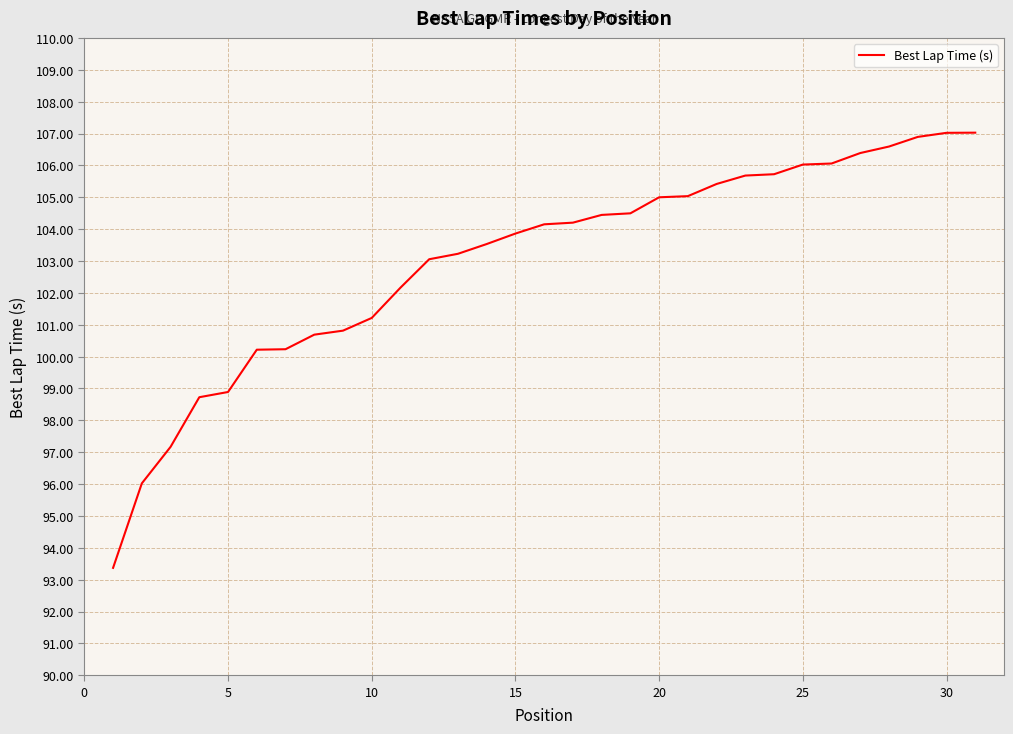

What is the minimum value shown in the chart?

93.4